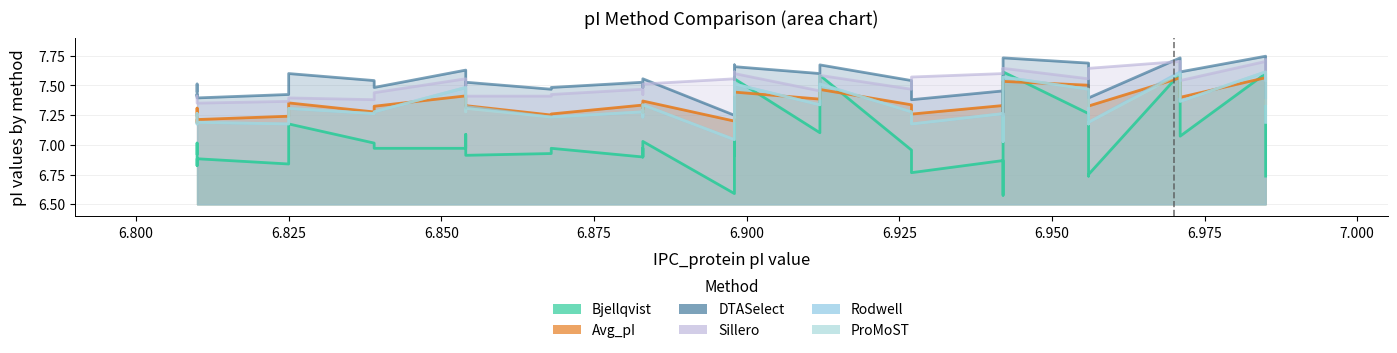

What is the value of the DTASelect point at the 23rd from the left?

7.6